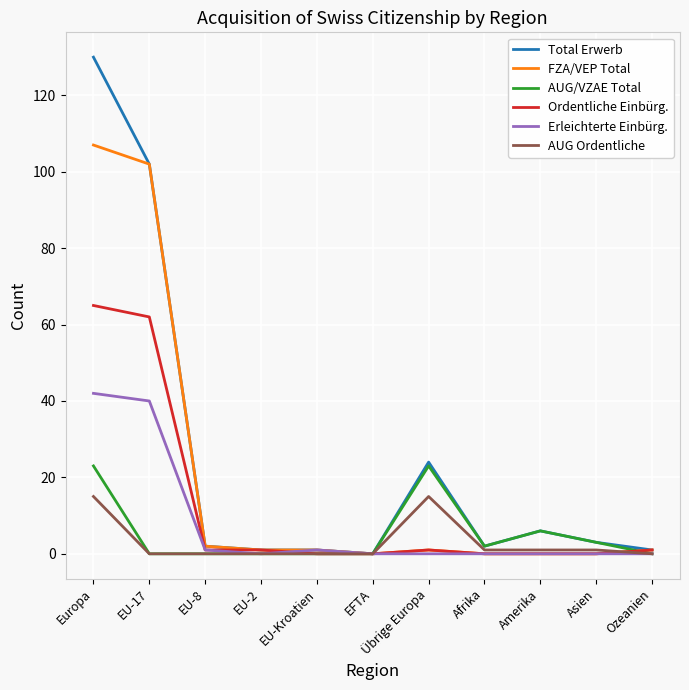

Reading right to left, what are all the values shown in this chart?

Total Erwerb: 1	3	6	2	24	0	1	1	2	102	130
FZA/VEP Total: 1	0	0	0	1	0	1	1	2	102	107
AUG/VZAE Total: 0	3	6	2	23	0	0	0	0	0	23
Ordentliche Einbürg.: 1	0	0	0	1	0	0	1	1	62	65
Erleichterte Einbürg.: 0	0	0	0	0	0	1	0	1	40	42
AUG Ordentliche: 0	1	1	1	15	0	0	0	0	0	15